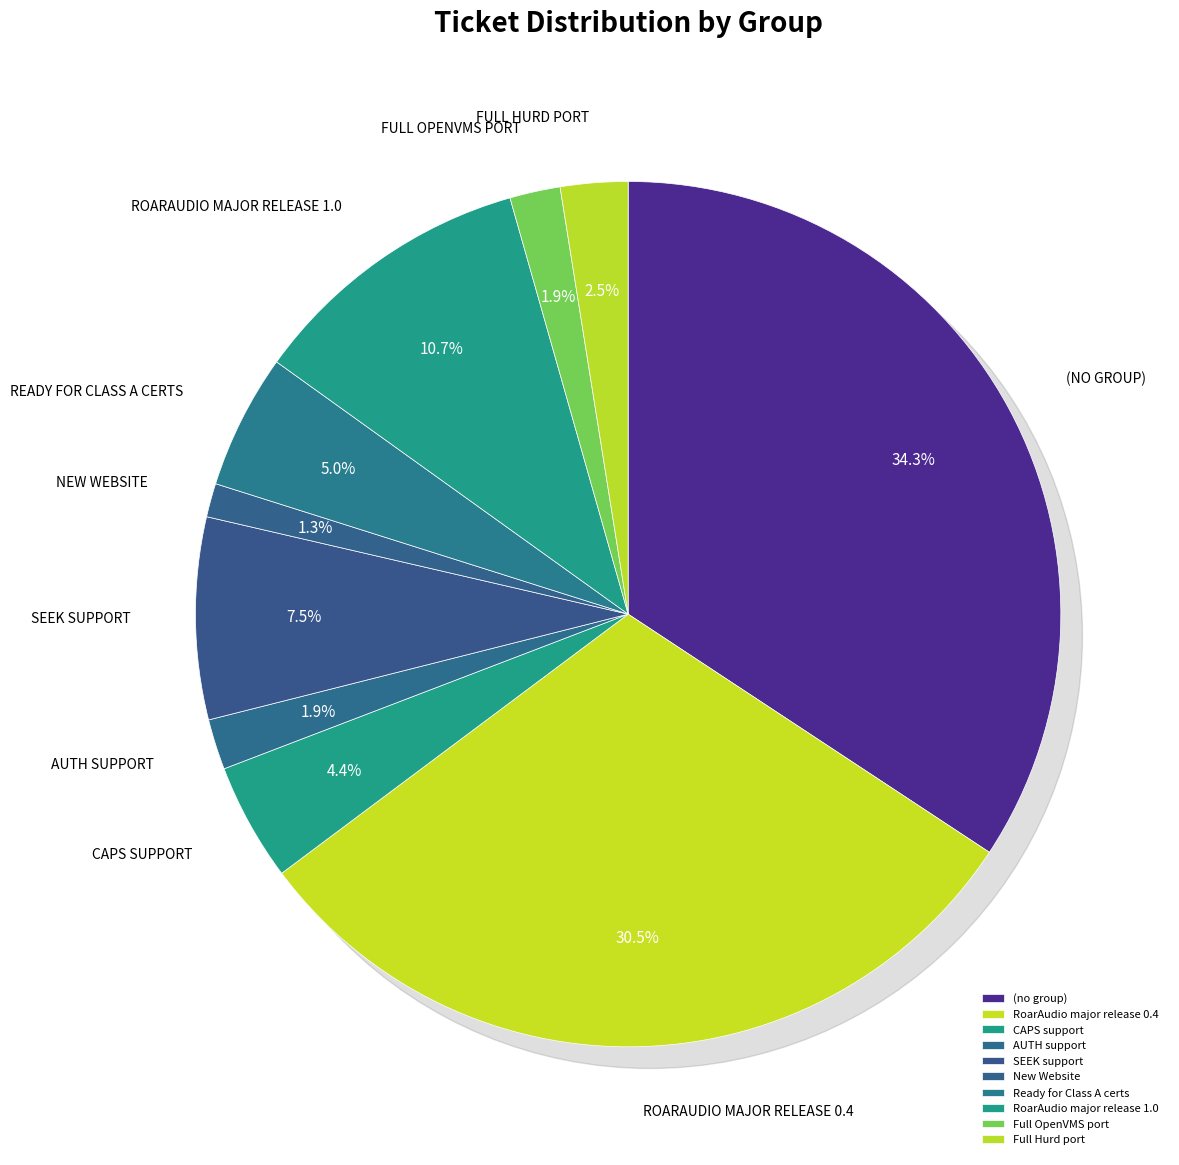

To the nearest percent, what is the difference between the largest and smallest slice percentages?

33%